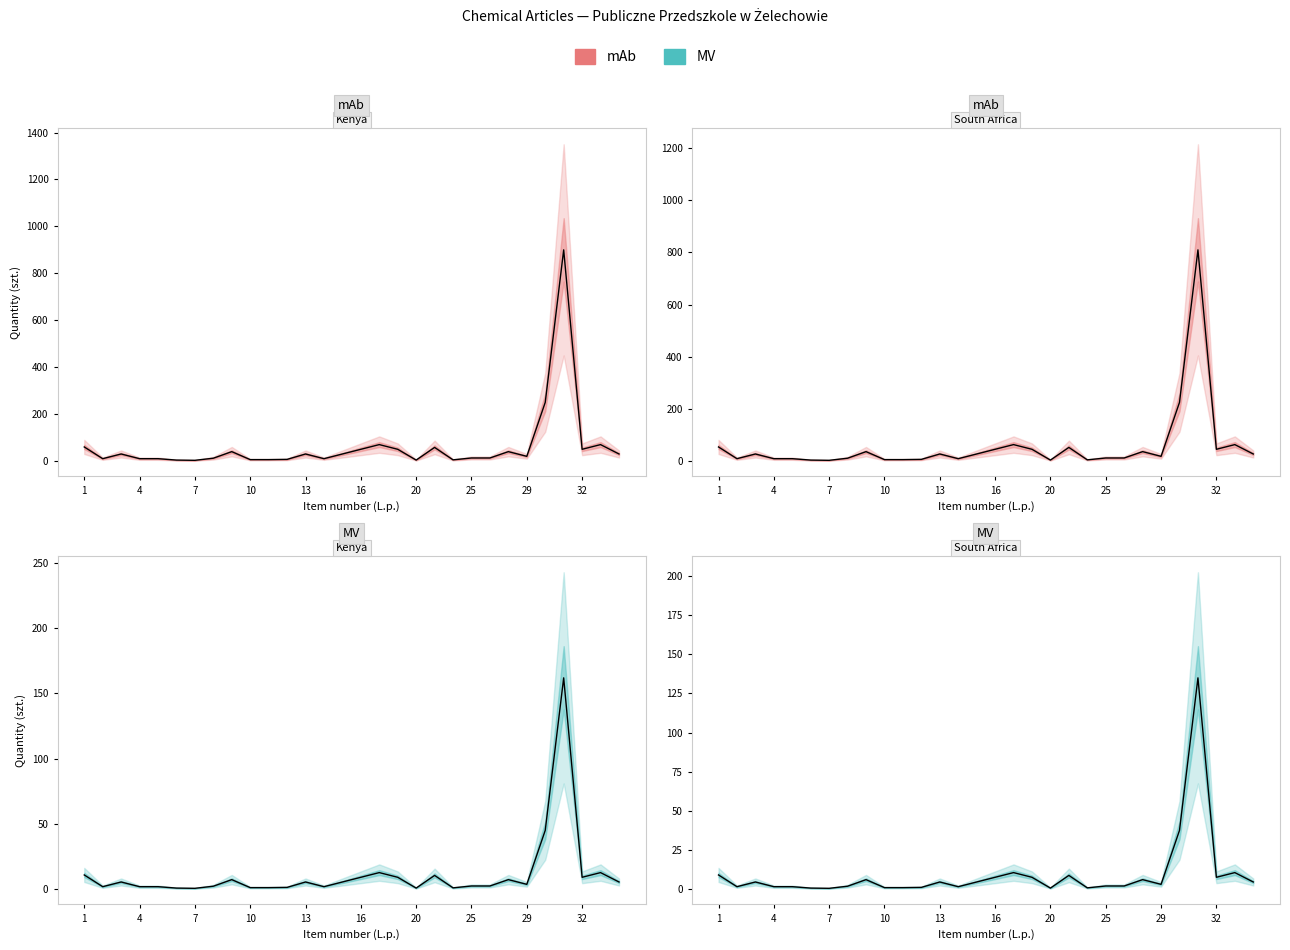

In mAb, how many points are higher than both neighbors (excluding endpoints)?

8